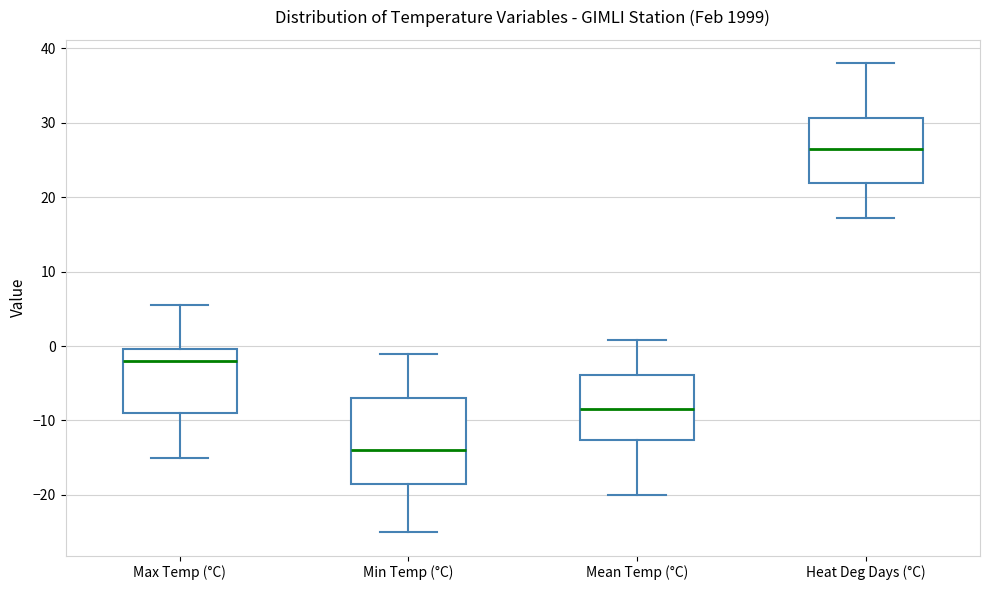

Comparing the boxes themselves (not the whiskers), which one is the tallest?

Min Temp (°C)